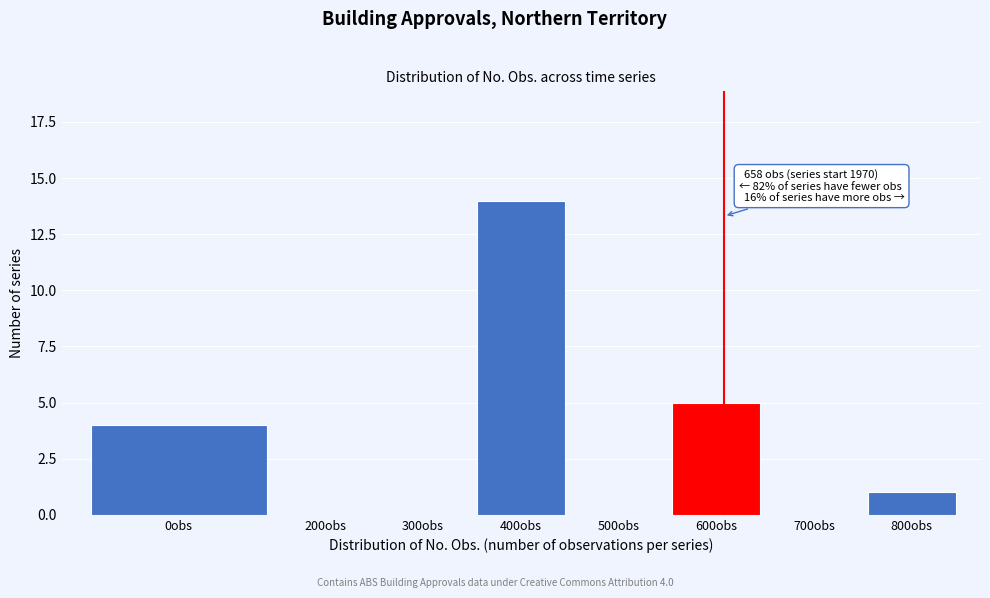

Reading left to right, what are all the values shown in this chart?

0obs=4	200obs=0	300obs=0	400obs=14	500obs=0	600obs=5	700obs=0	800obs=1